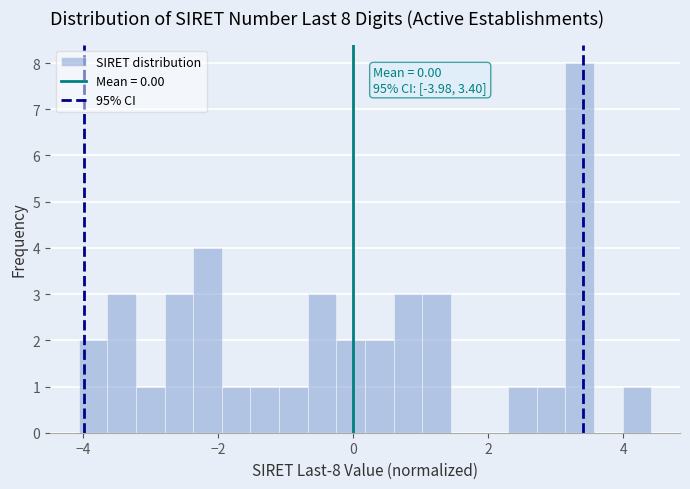

Around what value on the x-axis is the tallest bar? Give the approximate position of its centre, as read against the axis.

3.4